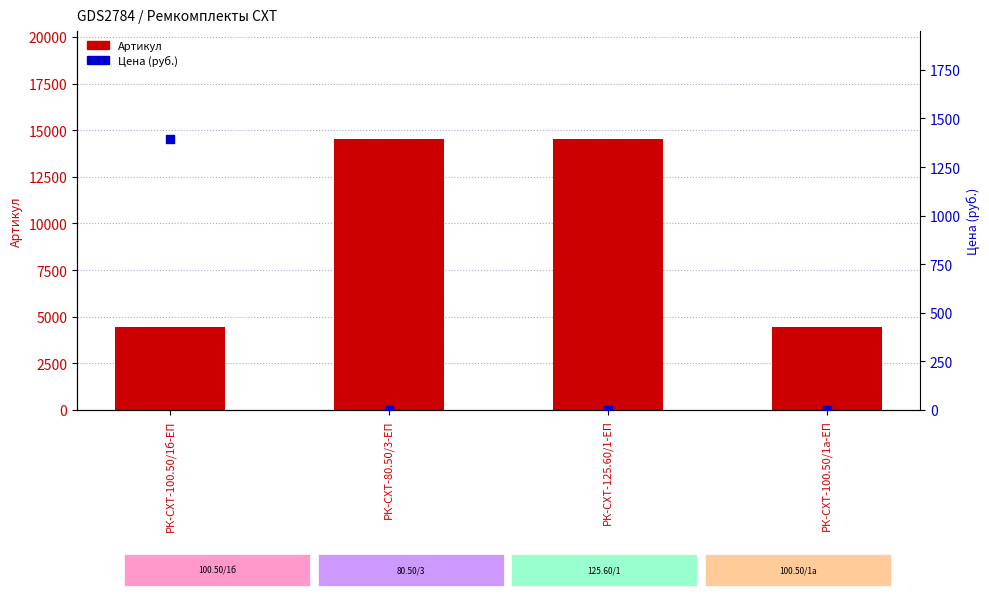

At how many categories does at least one series exceed 12998?

2